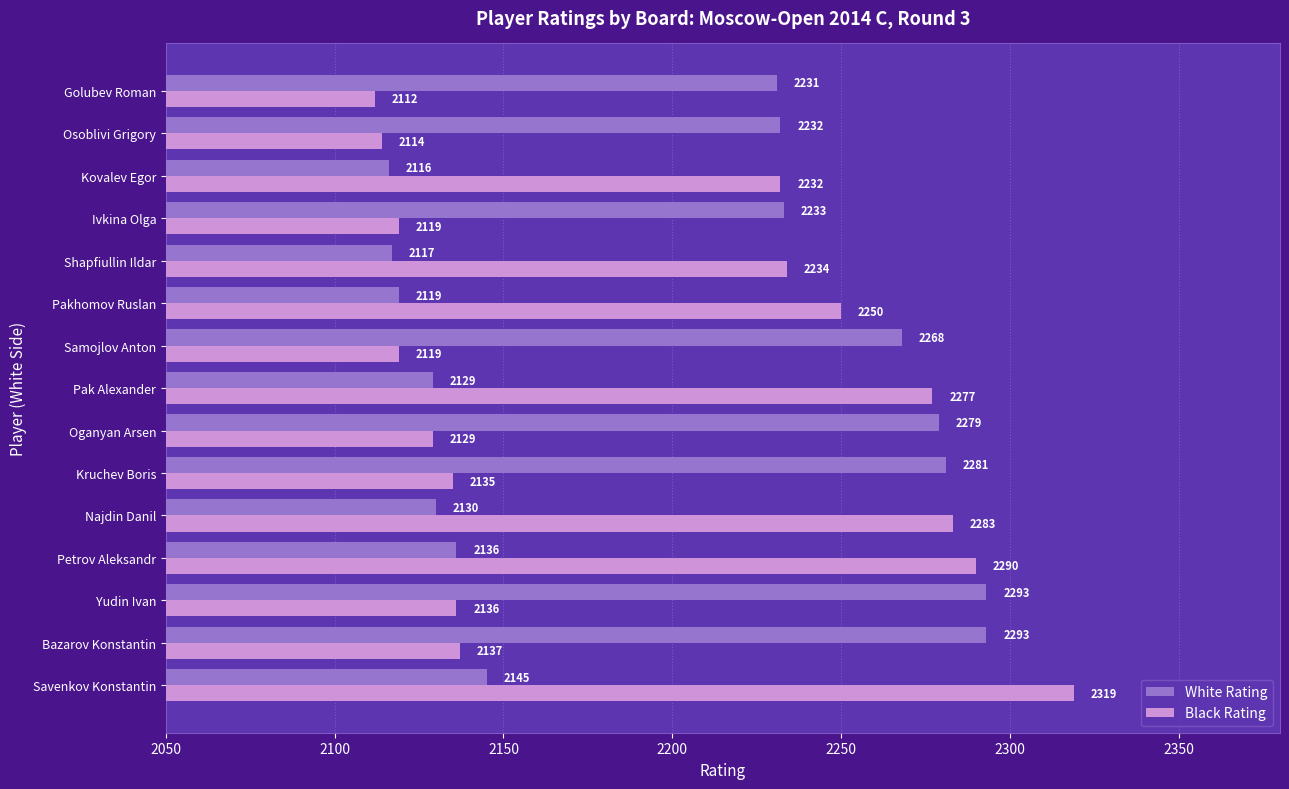

At how many categories does at least one series exceed 2146?

15